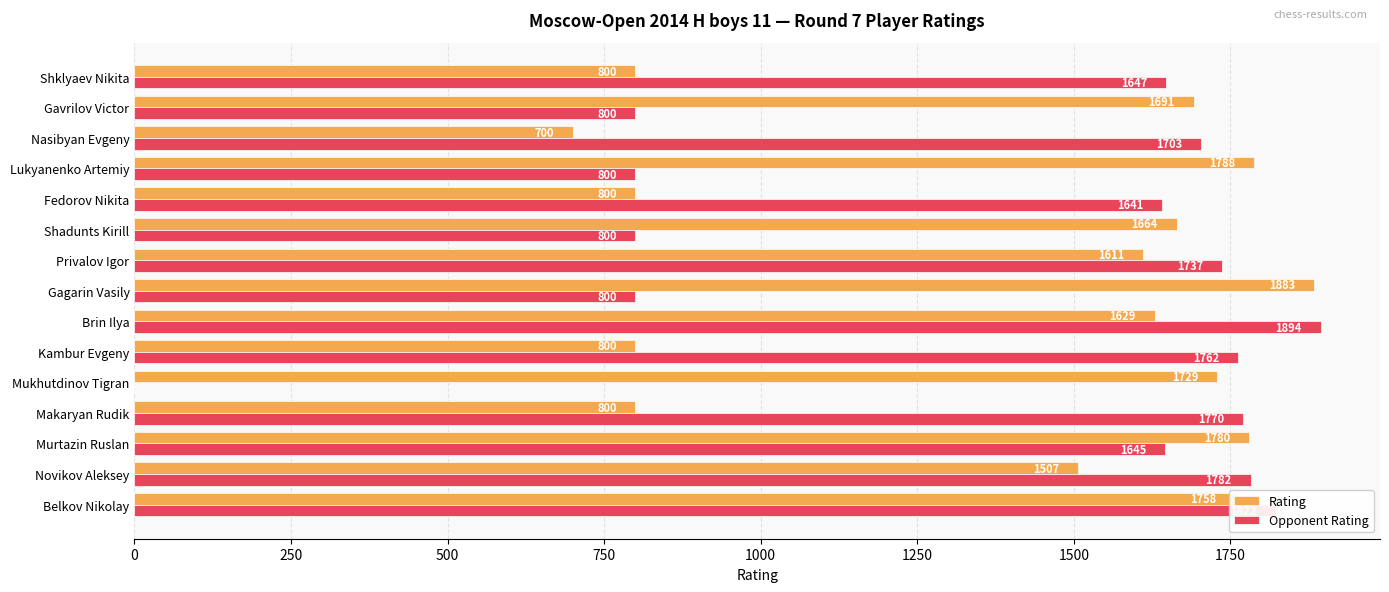

Is it true that Rating equals 467 at Fedorov Nikita?

False